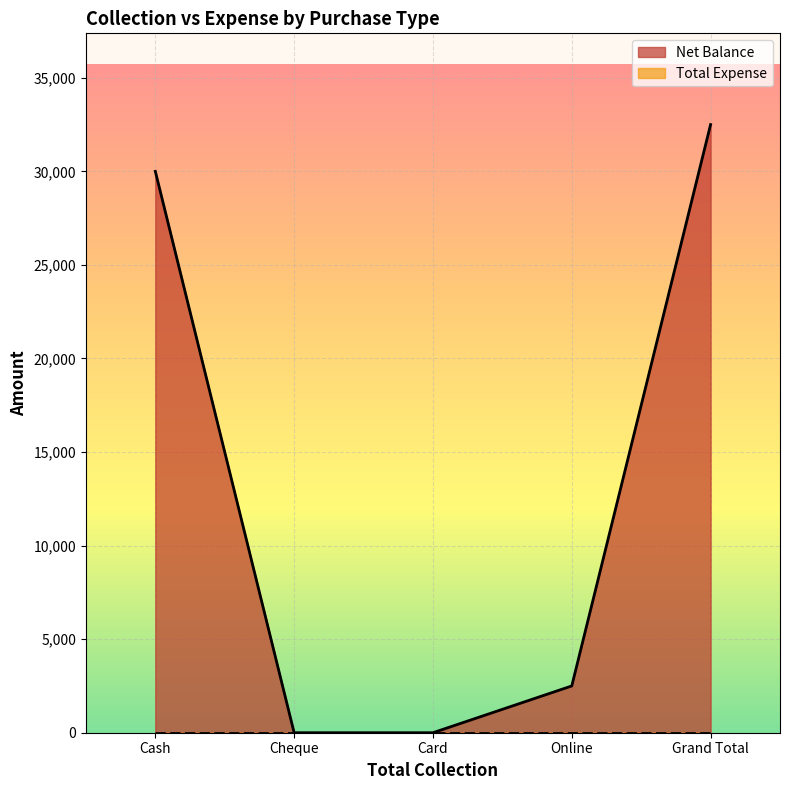

The value at Cheque is 16359. True or false?

False